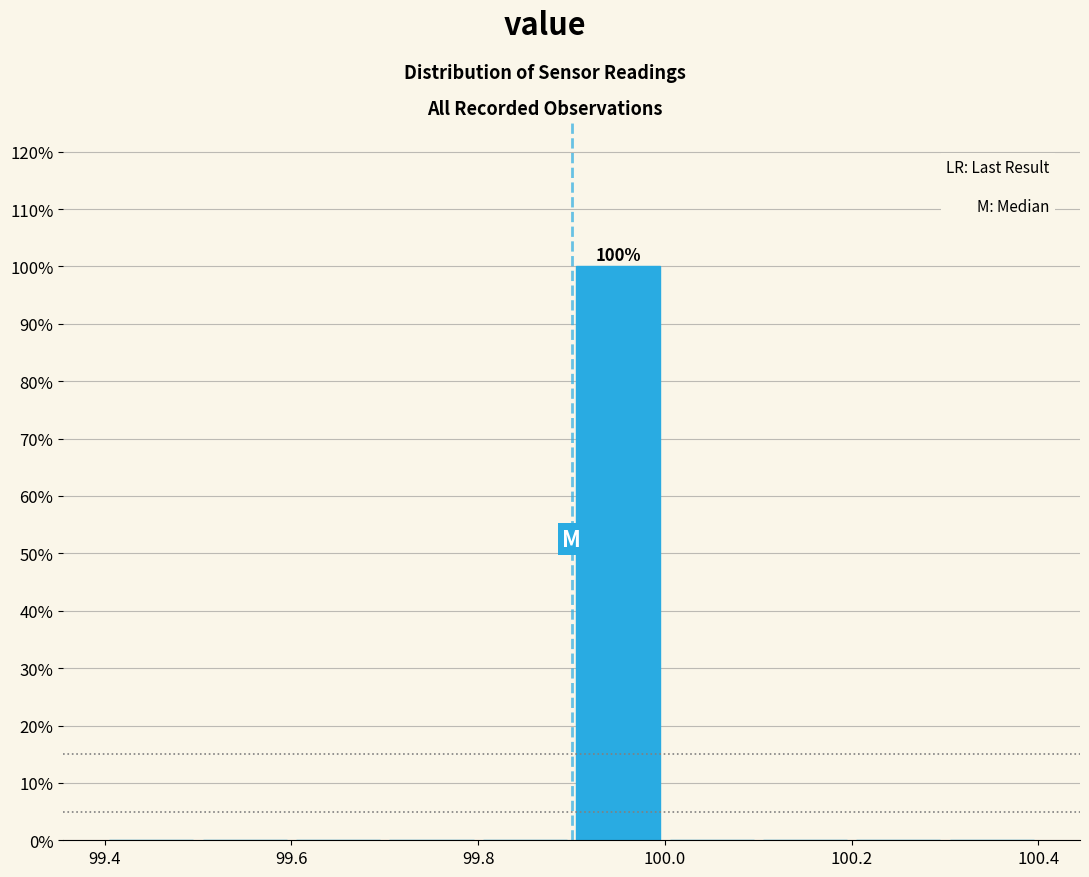

Which range on the x-axis has the tallest bar?

99.9 to 100.0